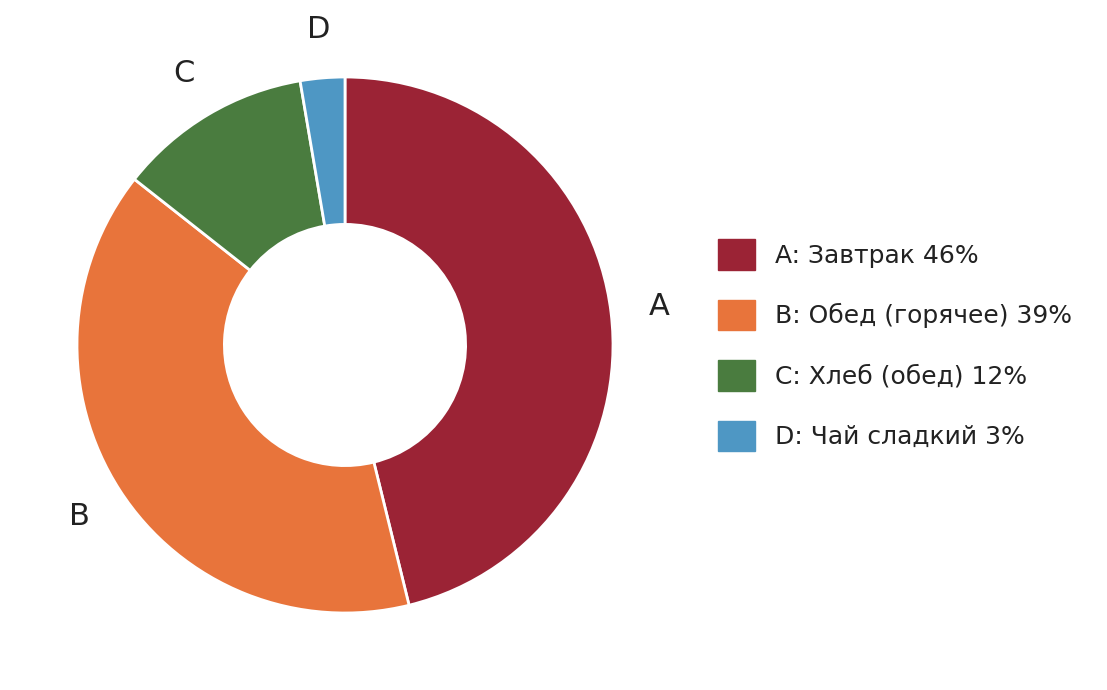

Between D: Чай сладкий 3% and A: Завтрак 46%, which is larger?

A: Завтрак 46%